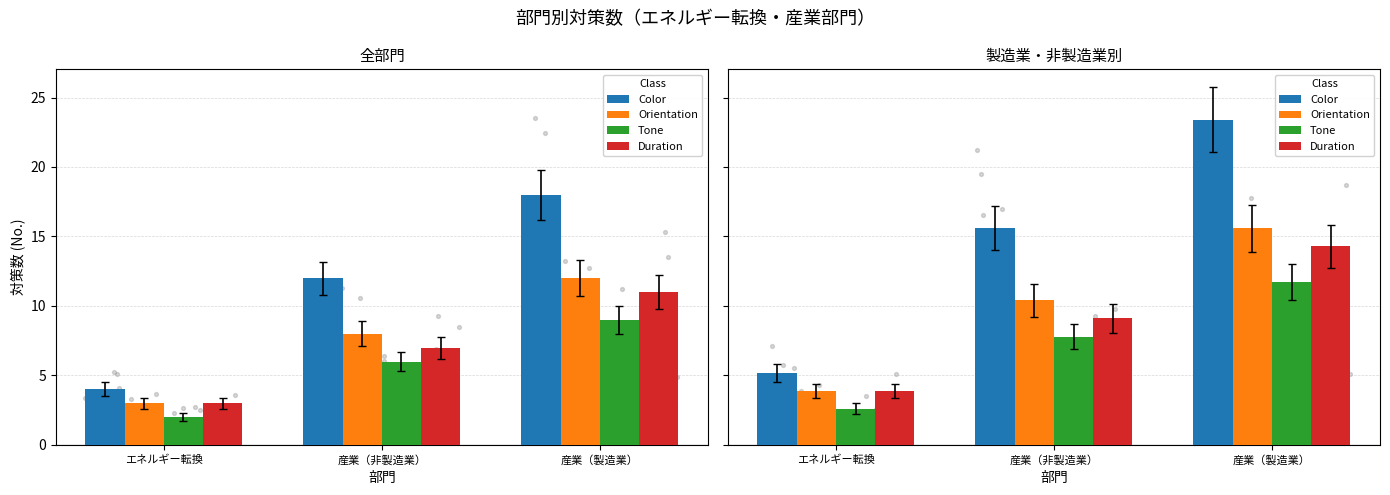

What is the total value across all series at 産業（製造業）?

65.0